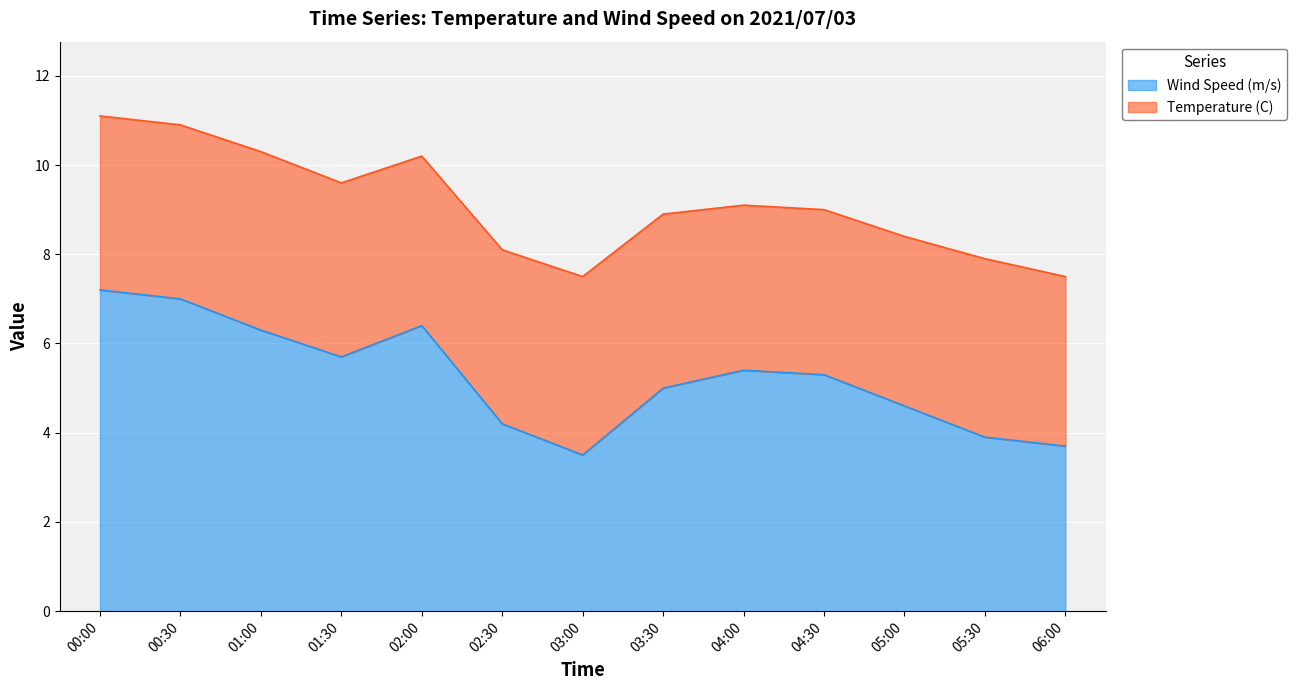

What is the change in value from 01:00 to 06:00?

-2.6